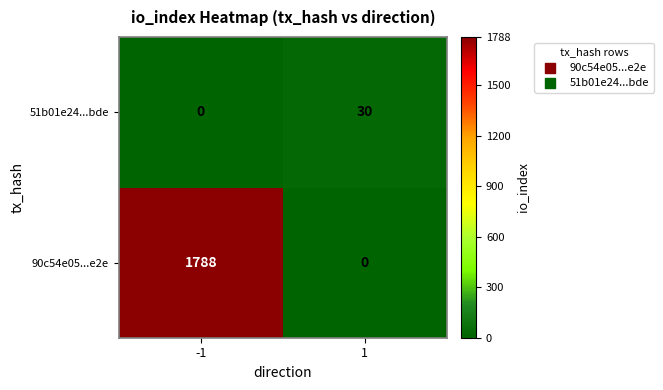

At which category does the chart reach its peak across all series?

-1